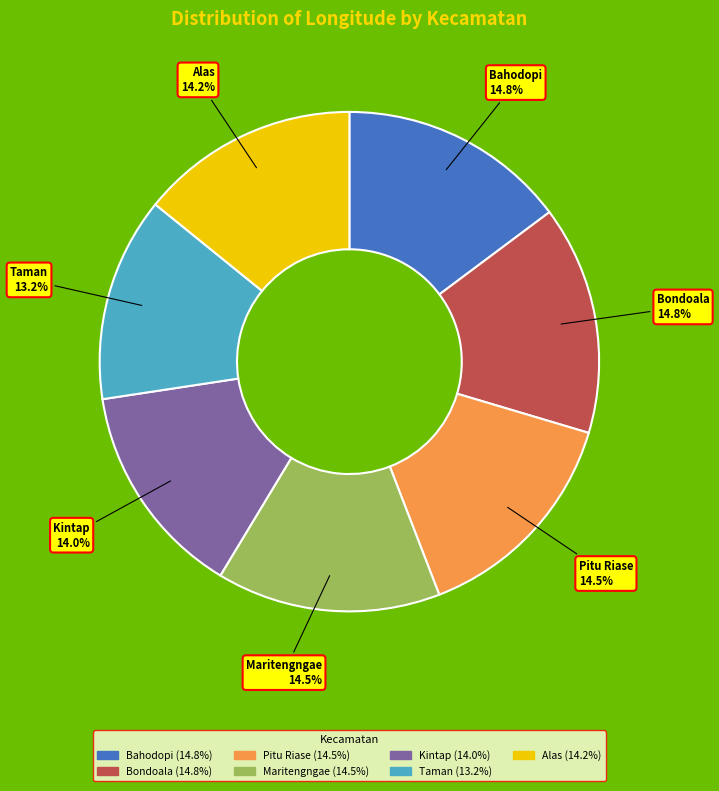

How much of the chart is everything except Maritengngae?

85.5%